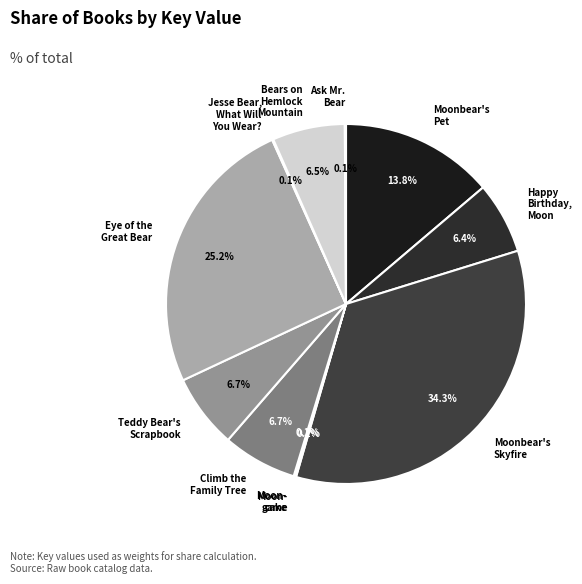

What percentage is the Happy Birthday, Moon slice, to the nearest percent?

6%